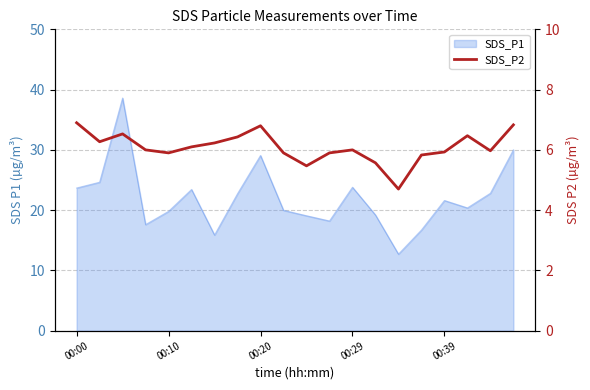

What is the change in value from 00:00 to 13?

-1.3